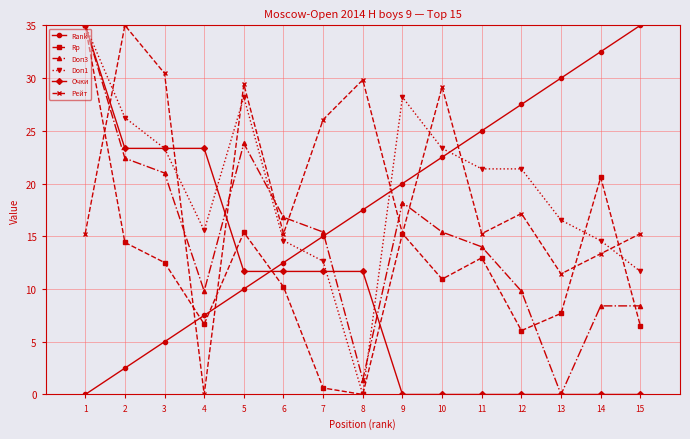

Is the value of Doп3 at 12 greater than the value of Рейт at 10?

No